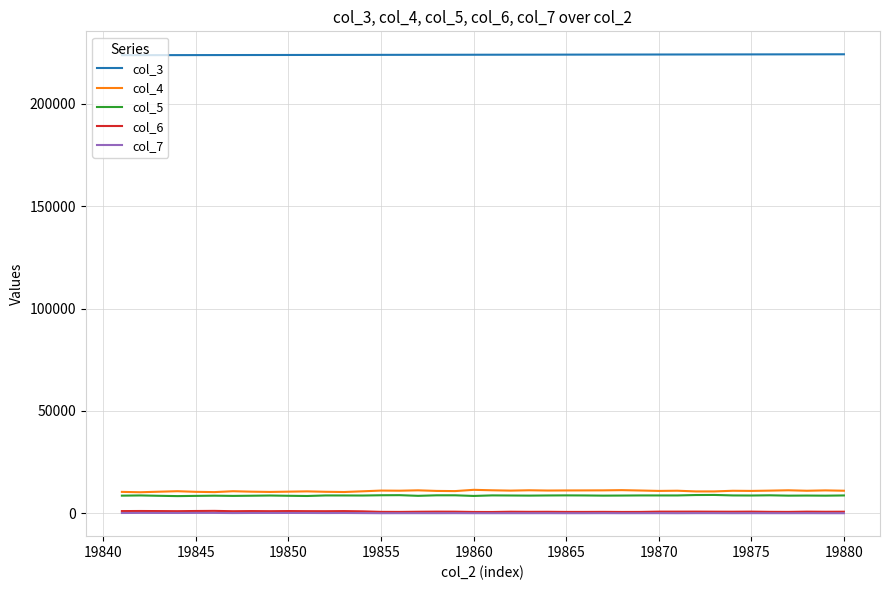

How many lines are shown in the chart?

5